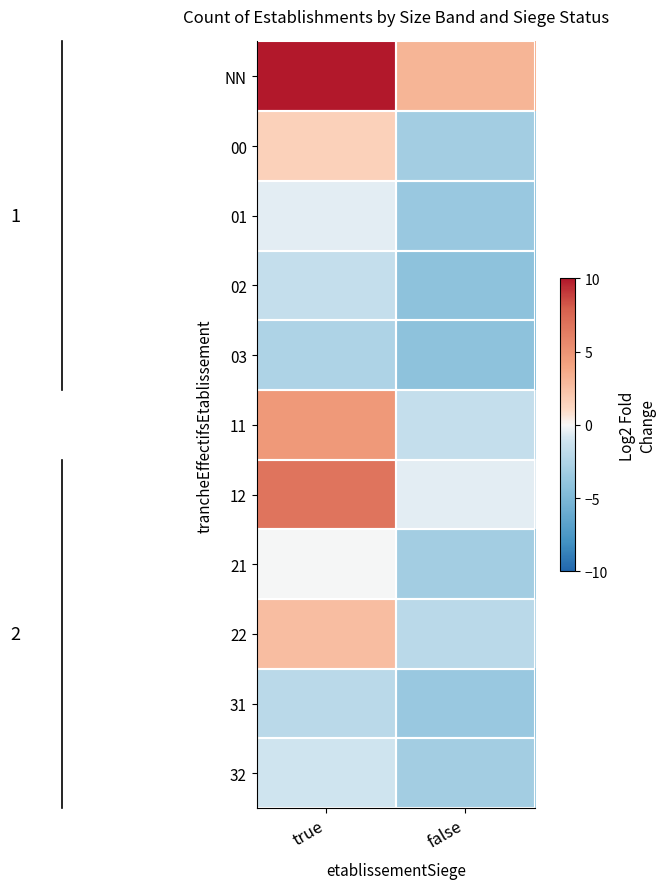

At false, list the series in order from largest to smallest.

NN, 12, 11, 22, 00, 21, 32, 01, 31, 02, 03